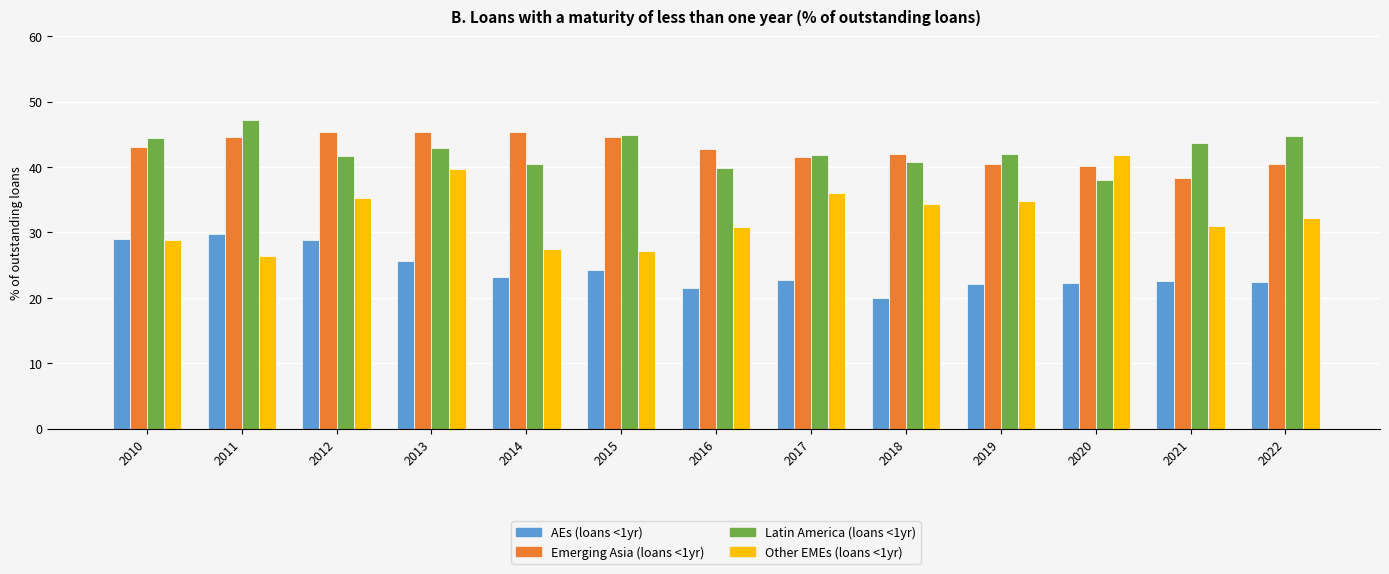

How many categories are shown in the chart?

13